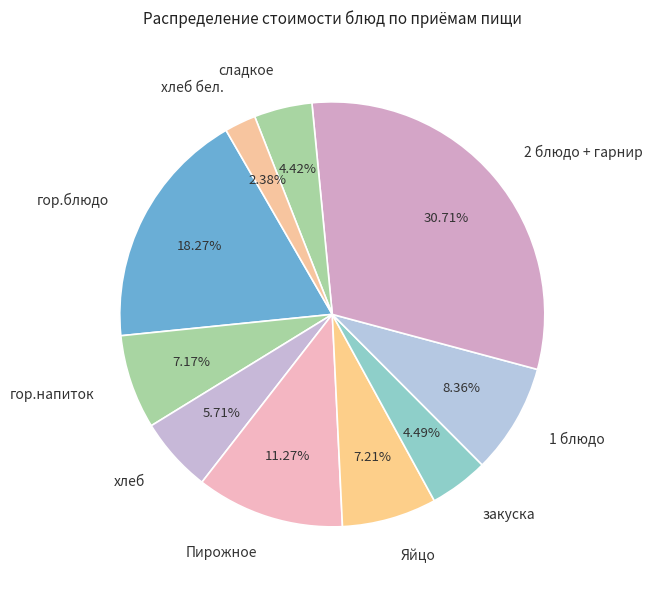

What is the largest slice in the pie chart?

2 блюдо + гарнир